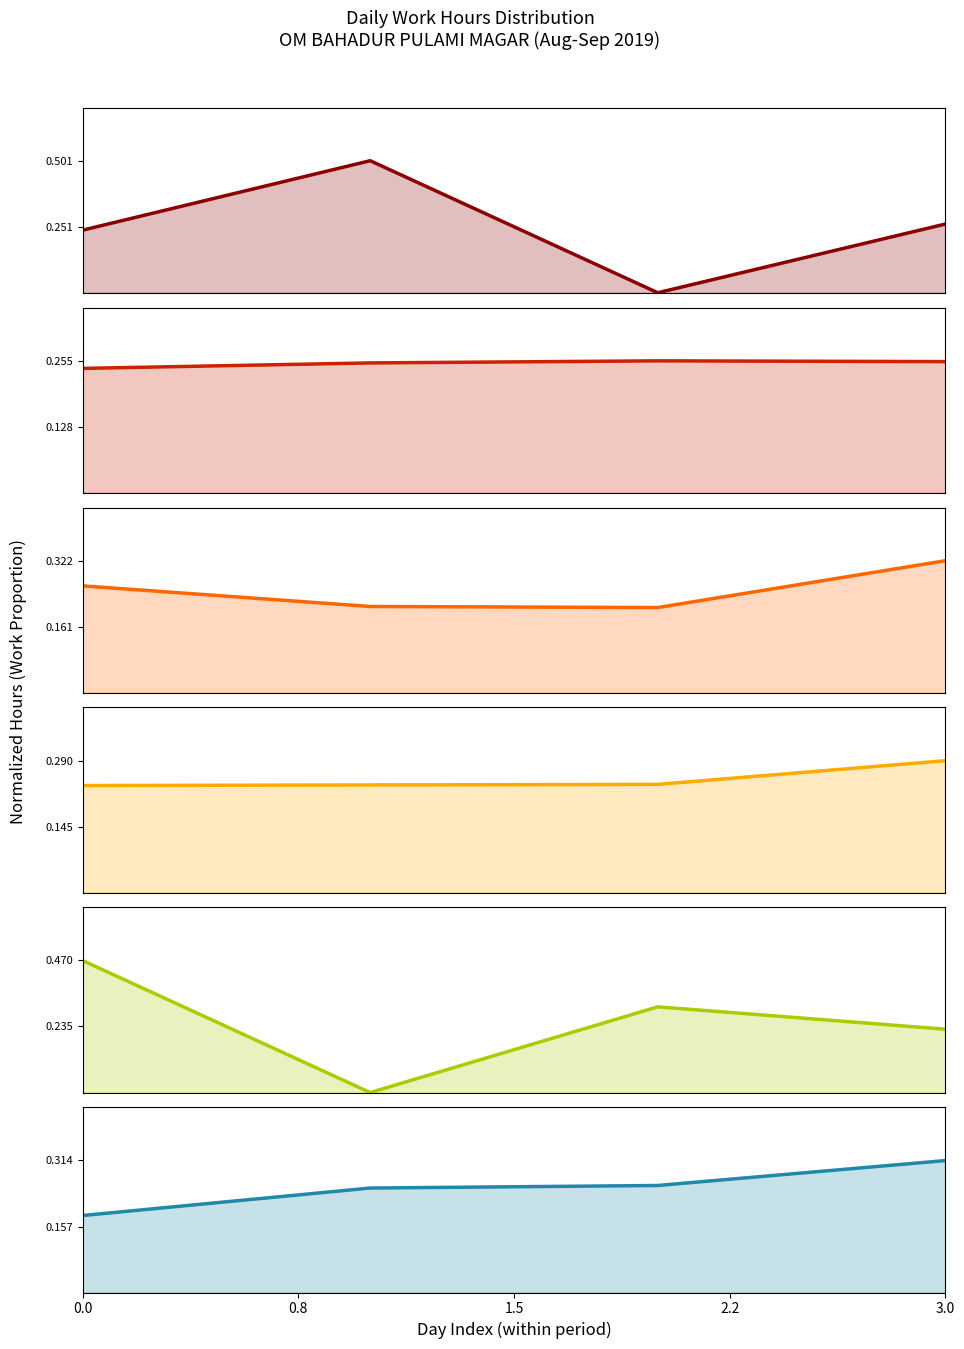

Does the chart have visible grid lines?

No